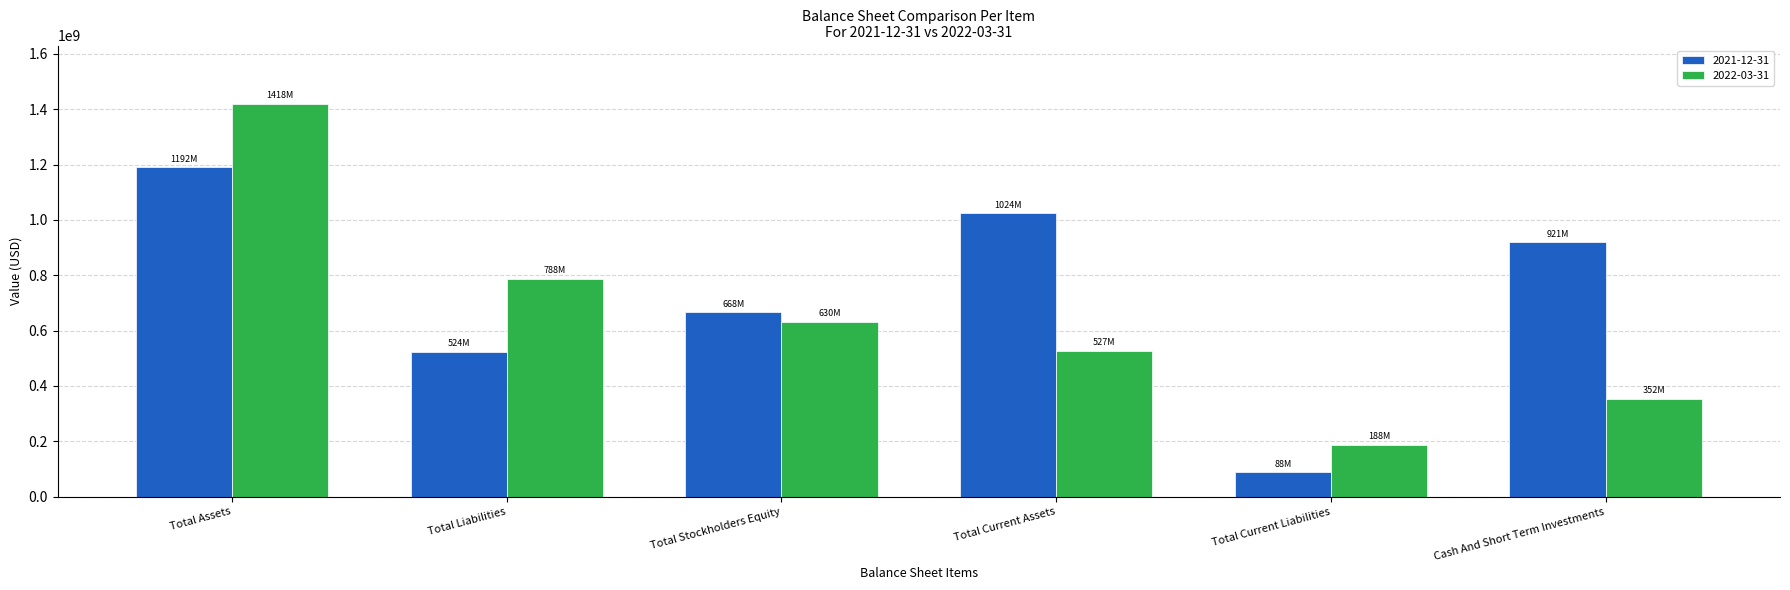

How many data points does each series have?

6